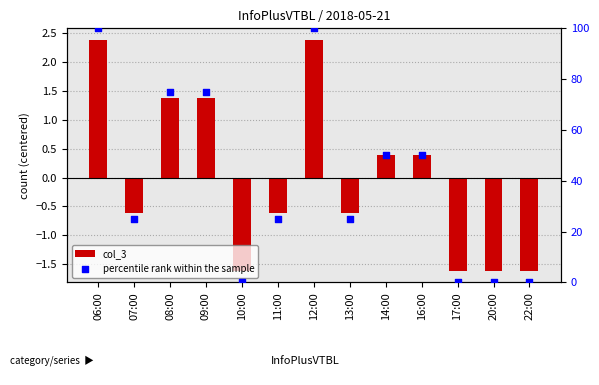

At which category is the sum across all series the highest?

06:00